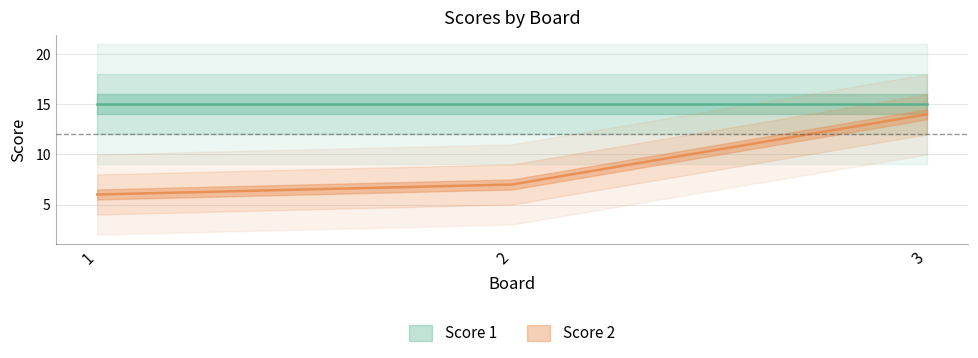

List the labels in order of value, smallest first.

1, 2, 3